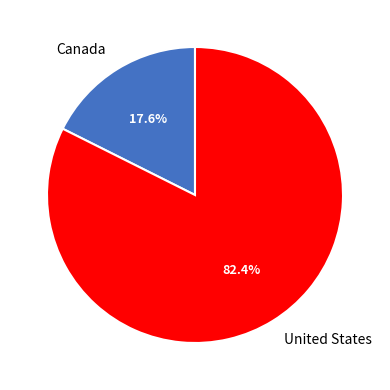

The Canada slice represents 27% of the pie. True or false?

False